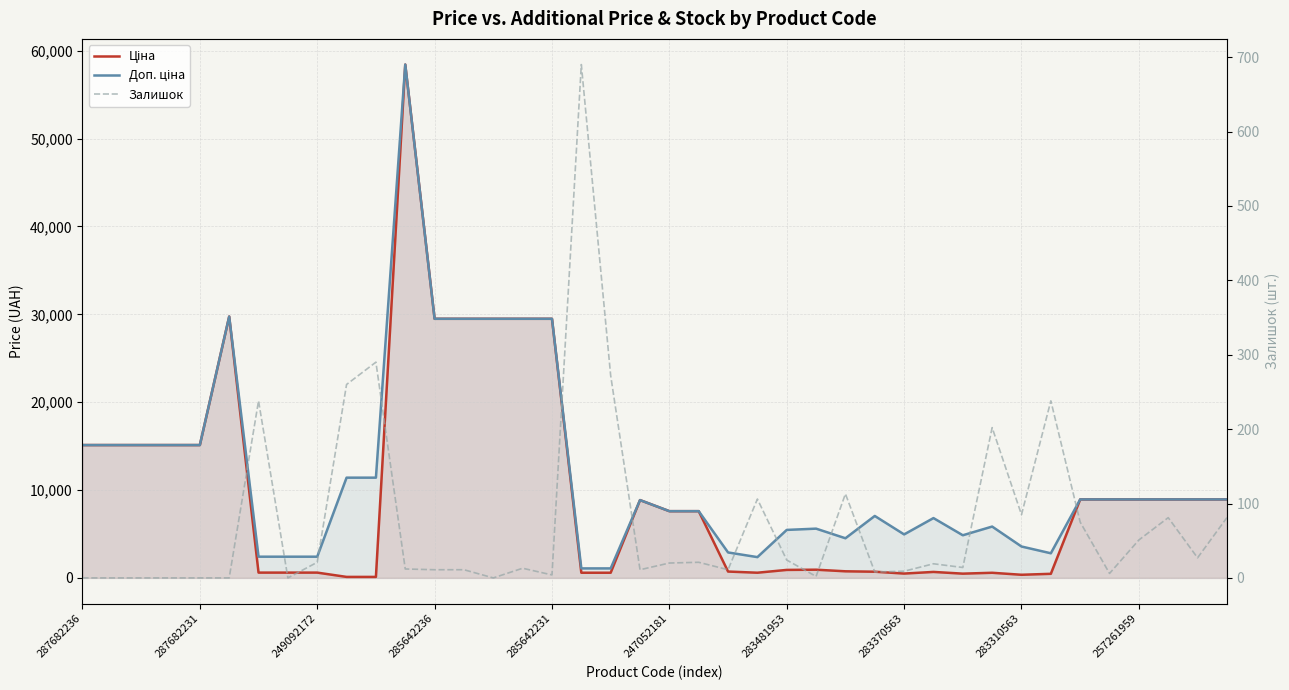

What is the difference between the highest and lowest values at 283481953?

5438.3